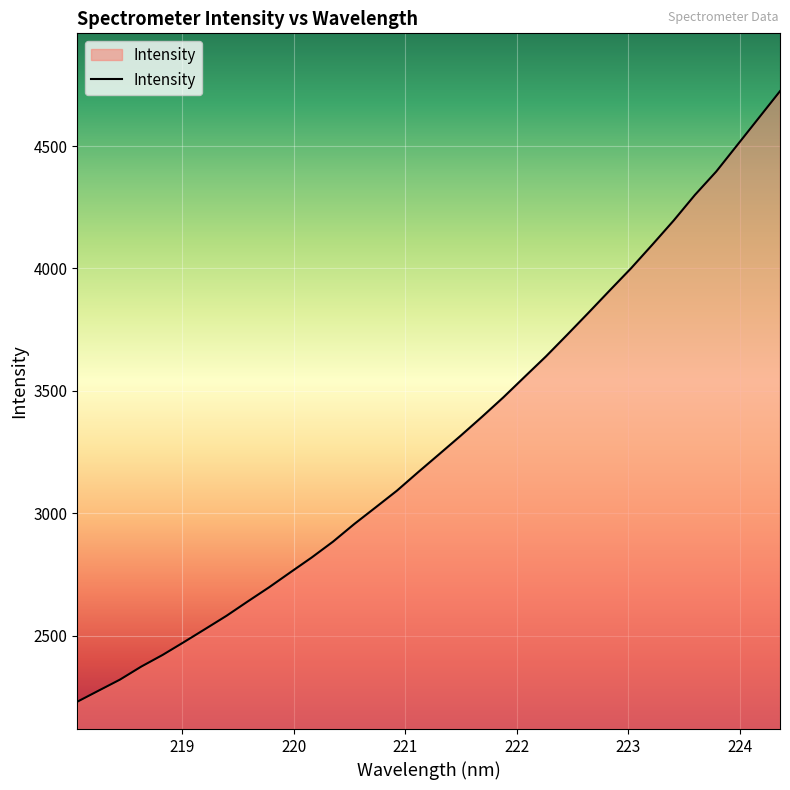

How many lines are shown in the chart?

1